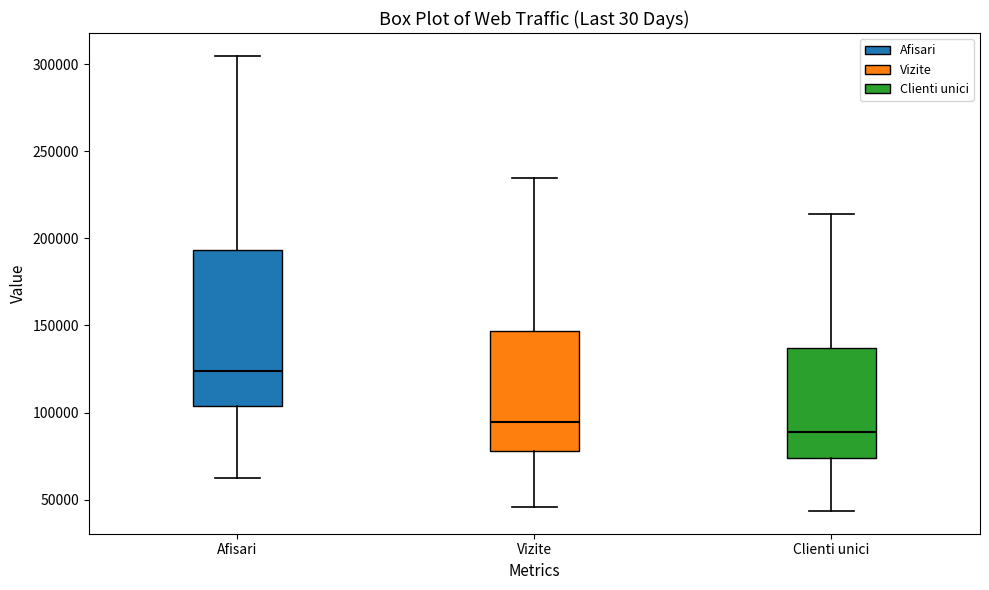

Reading left to right, transcribe this box plot: for each box, give where its median line is, the range the box spans, and where its two whiskers end, as read against the y-axis. The values are not printed on the chart, so give them approximately, as read against the axis.

Afisari: median 125000, box 105000 to 195000, whiskers 60000 to 305000
Vizite: median 95000, box 80000 to 145000, whiskers 45000 to 235000
Clienti unici: median 90000, box 75000 to 135000, whiskers 45000 to 215000